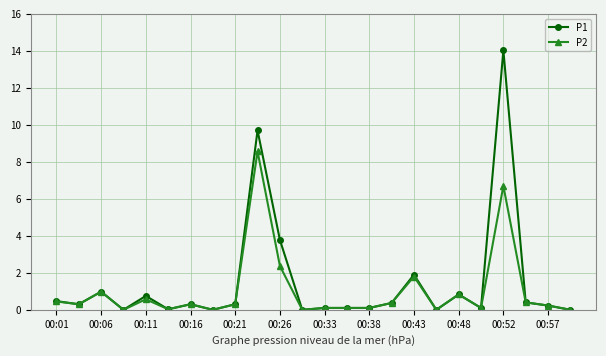

What is the value of the P1 point at the 5th from the left?

0.8